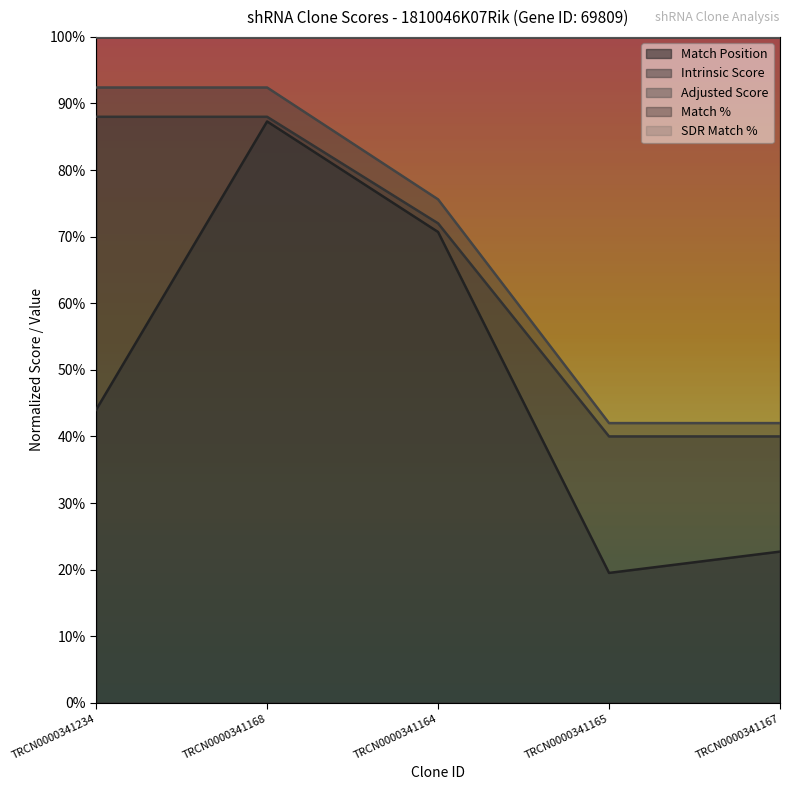

What is the average value of the Match Position series?

0.5